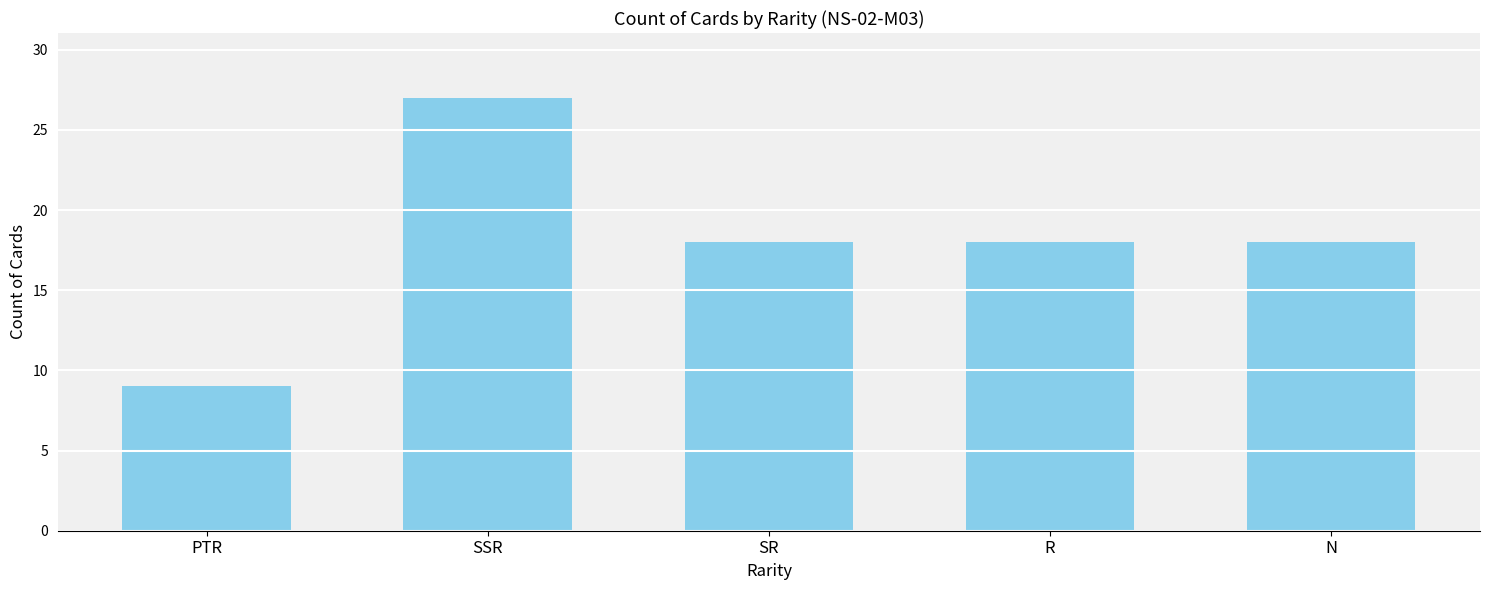

What value does the data have at SR, to the nearest 10?

20